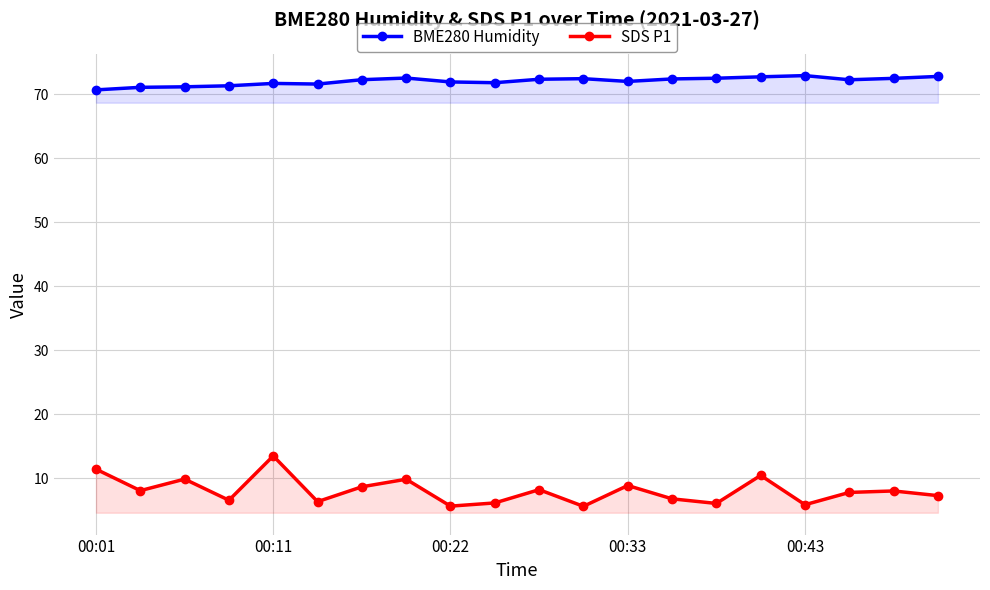

Which series has the widest spread of values?

SDS P1